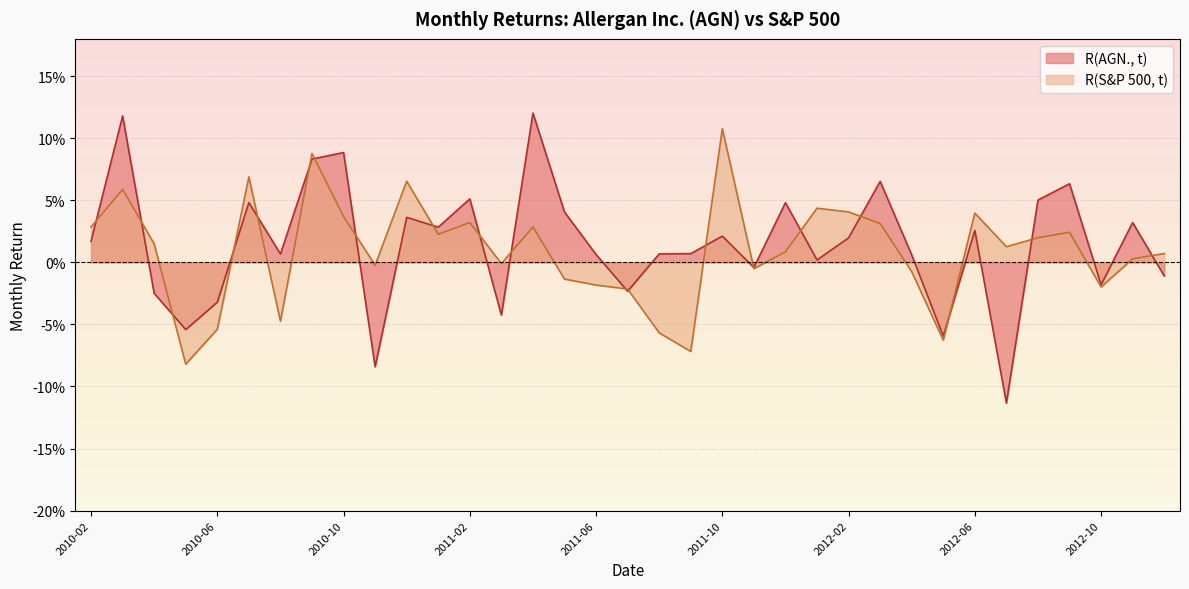

How many values in R(S&P 500, t) are above zero?

21